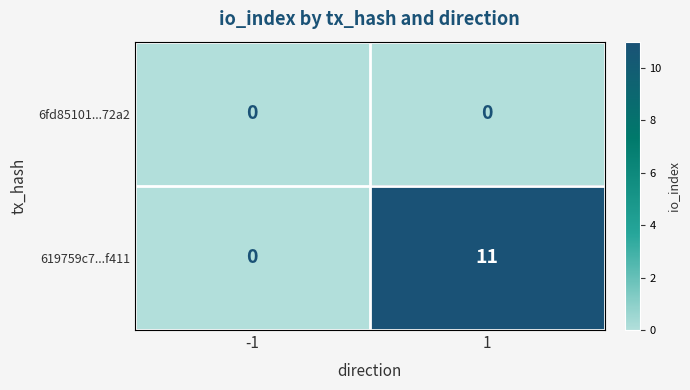

At 1, list the series in order from smallest to largest.

6fd85101...72a2, 619759c7...f411